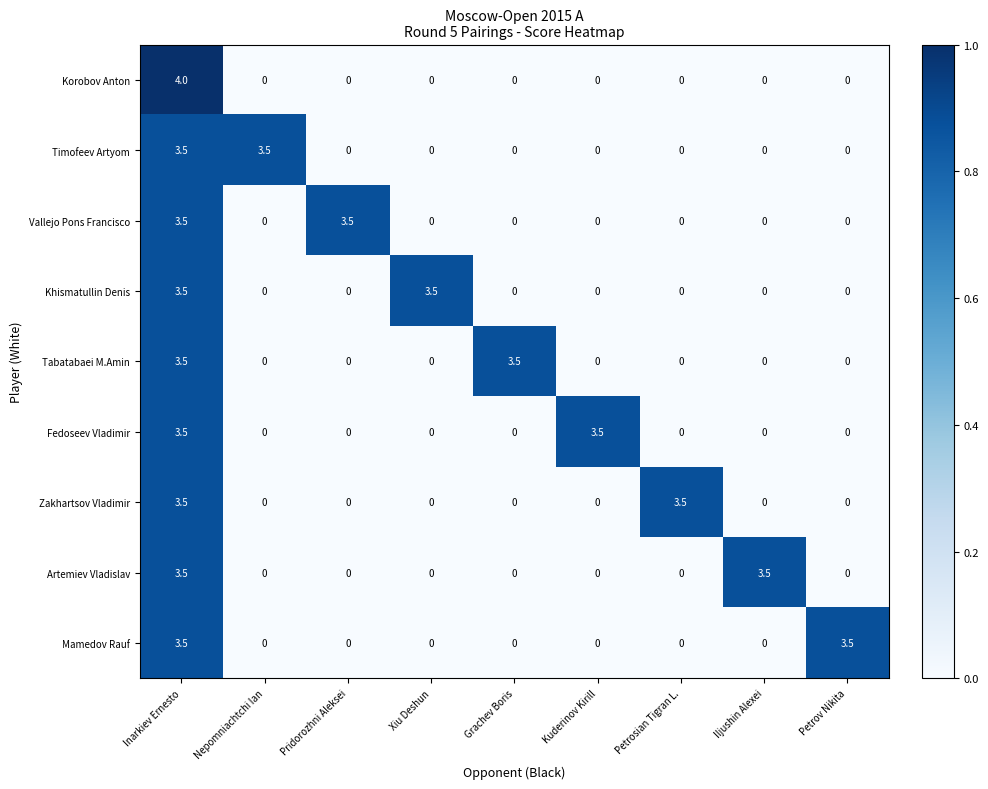

At how many categories does at least one series exceed 0?

9